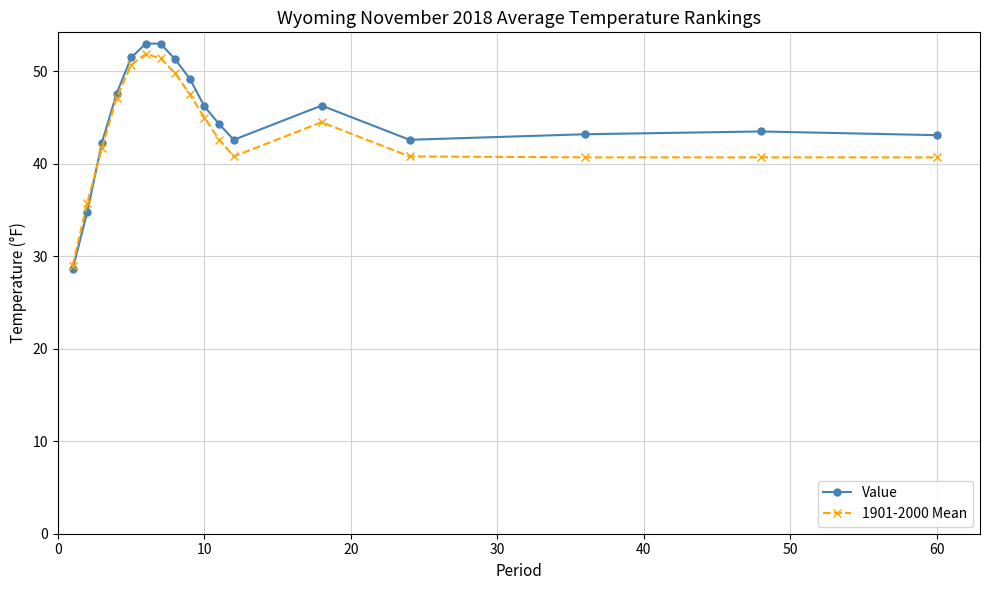

At how many categories does at least one series exceed 31?

16